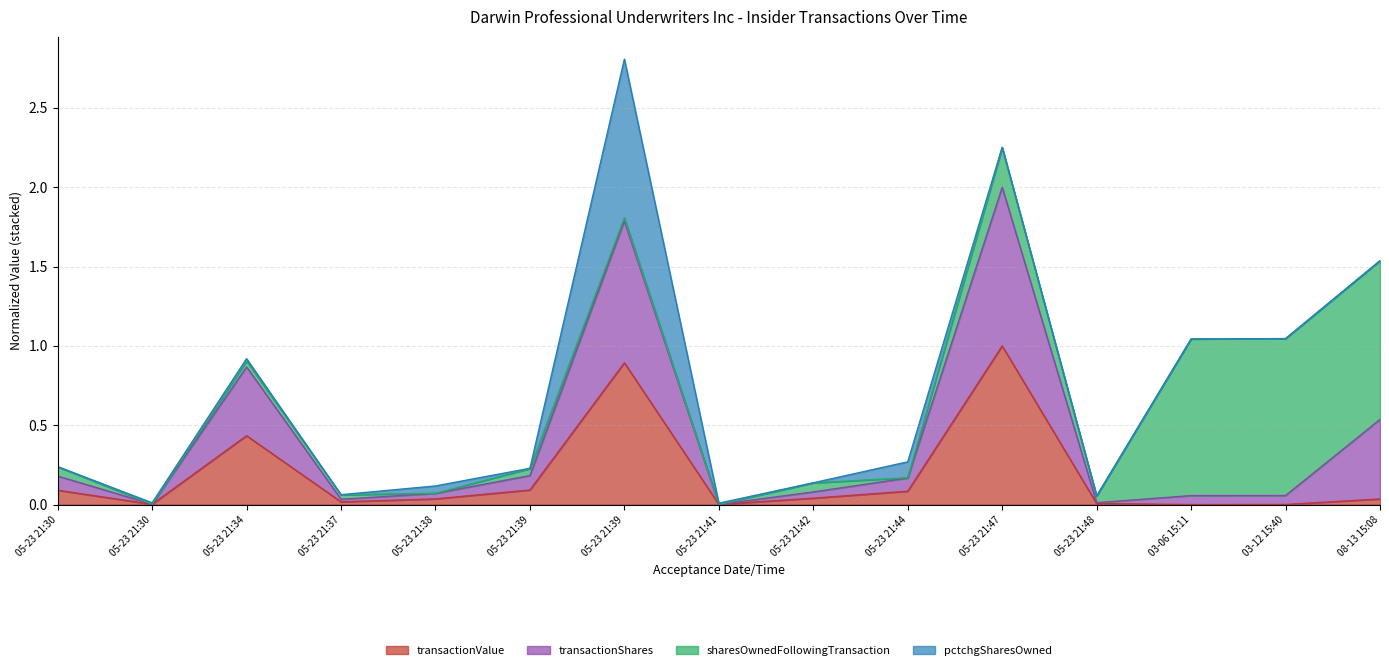

What are all the series names shown in the legend?

transactionValue, transactionShares, sharesOwnedFollowingTransaction, pctchgSharesOwned